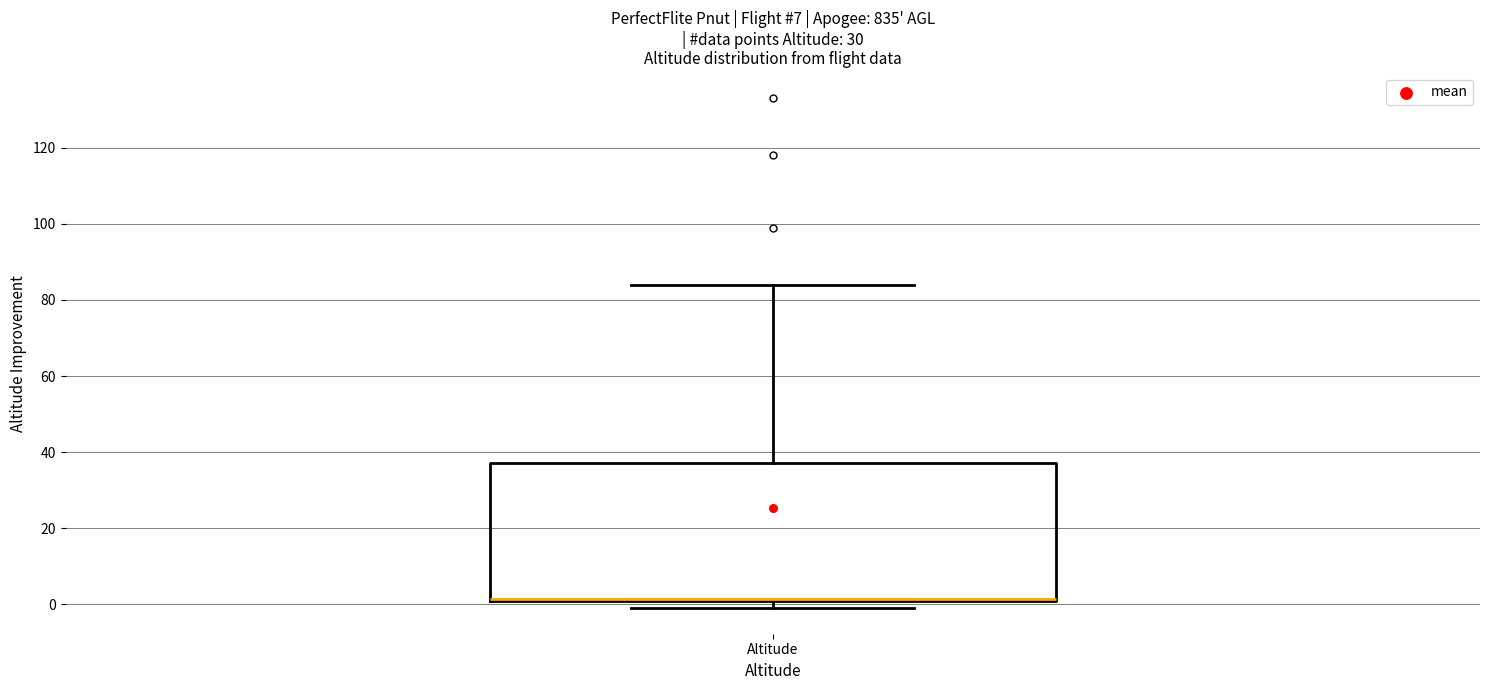

Where is the lower edge of the box for Altitude on the y-axis? The values are not printed on the chart, so give them approximately, as read against the axis.

2